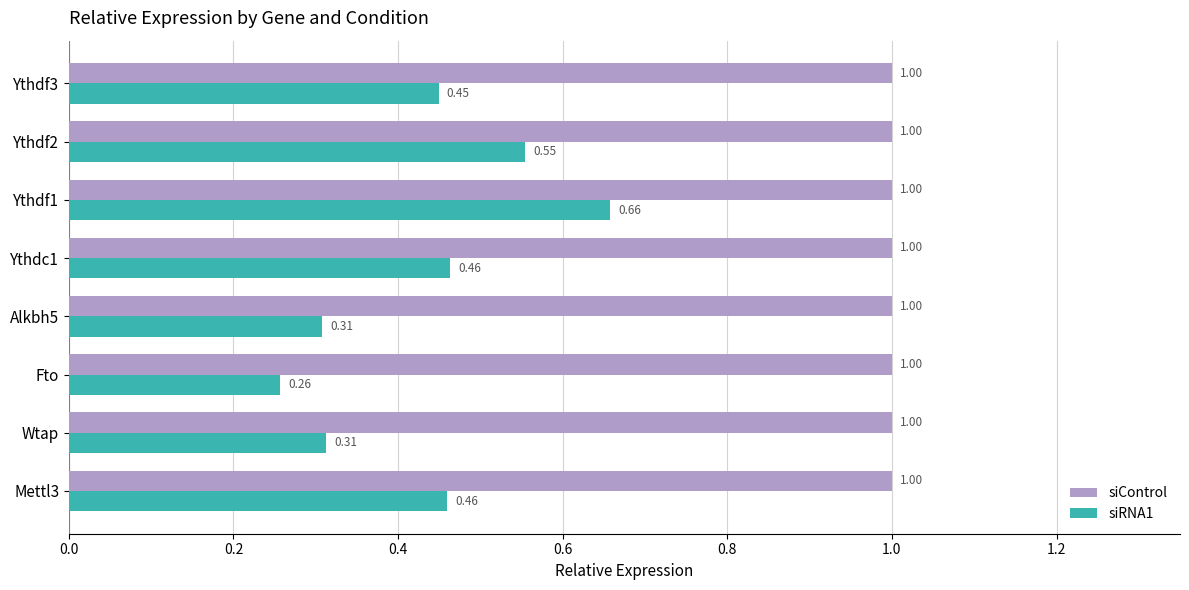

Which series has the largest range (max minus min)?

siRNA1